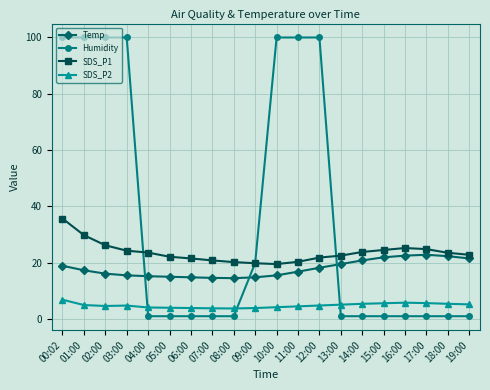

What is the average value of the Temp series?

17.9